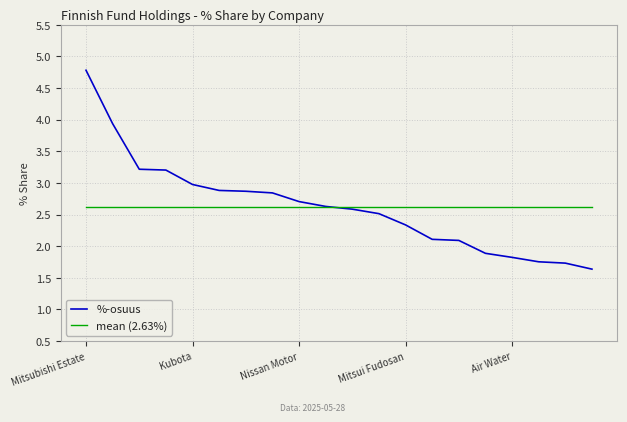

True or false: %-osuus and mean (2.63%) intersect in this chart.

True